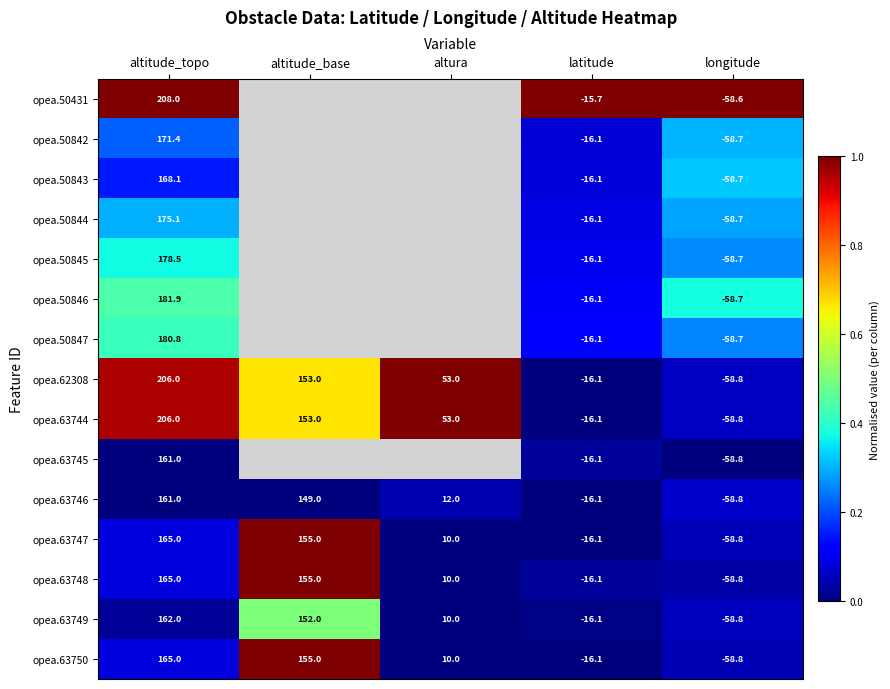

The opea.62308 series shows -24.0 at latitude. True or false?

False